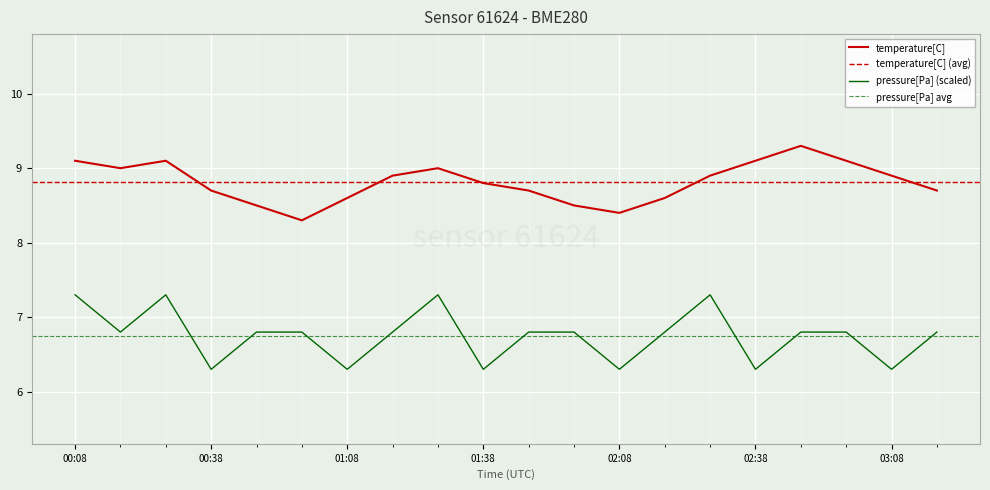

What is the lowest value of the pressure series?

6.3